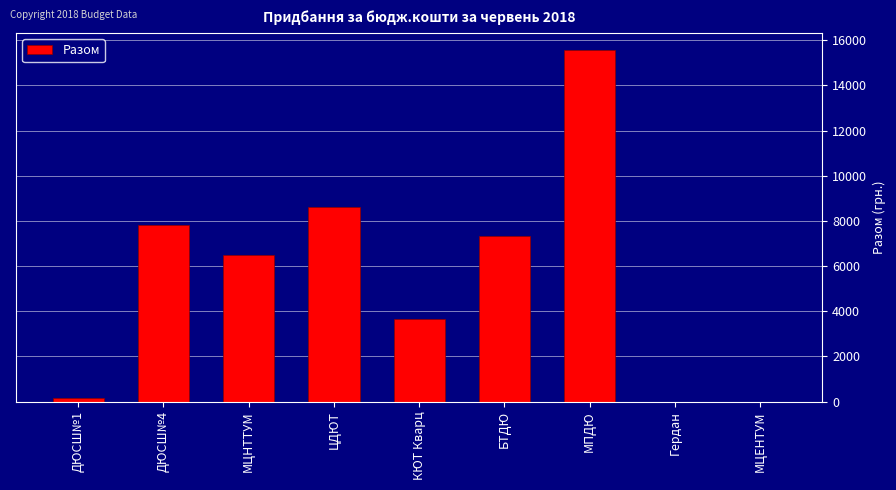

Are the bars horizontal?

No